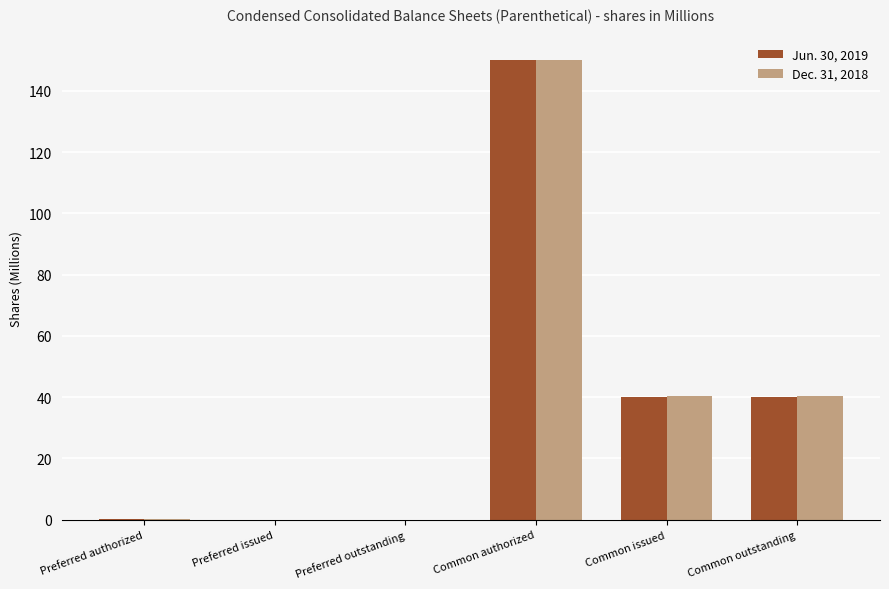

What is the spread (max minus min) of values at Common outstanding?

0.4